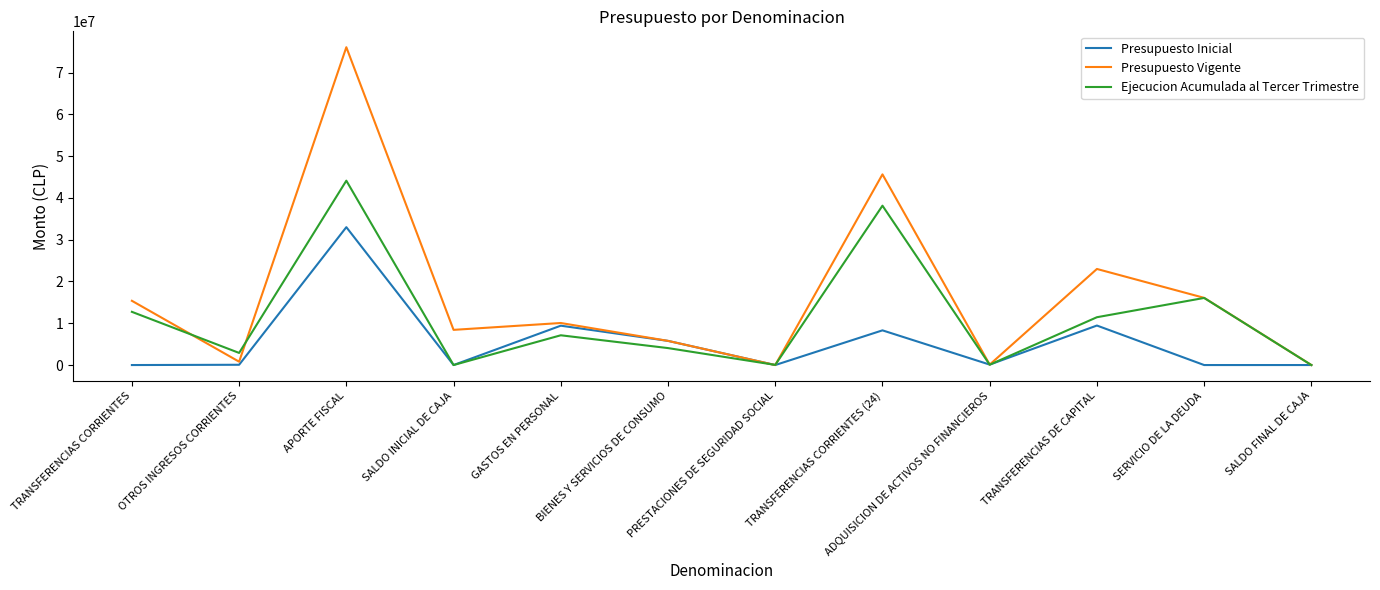

Rank the series by their maximum value, from lowest to highest.

Presupuesto Inicial, Ejecucion Acumulada al Tercer Trimestre, Presupuesto Vigente